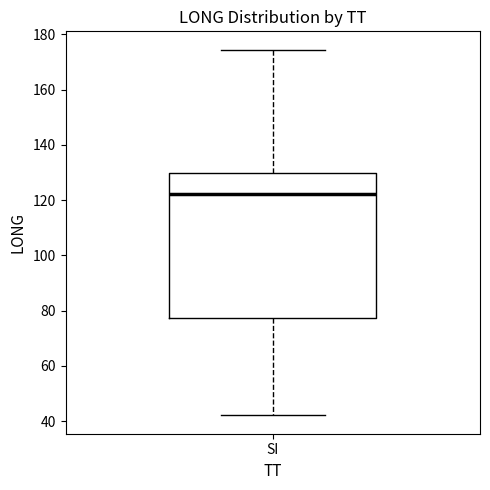

Read this box plot against the y-axis: the position of the median line, the range covered by the box, and the ends of both whiskers. The values are not printed on the chart, so give them approximately, as read against the axis.

median 122, box 78 to 130, whiskers 42 to 174